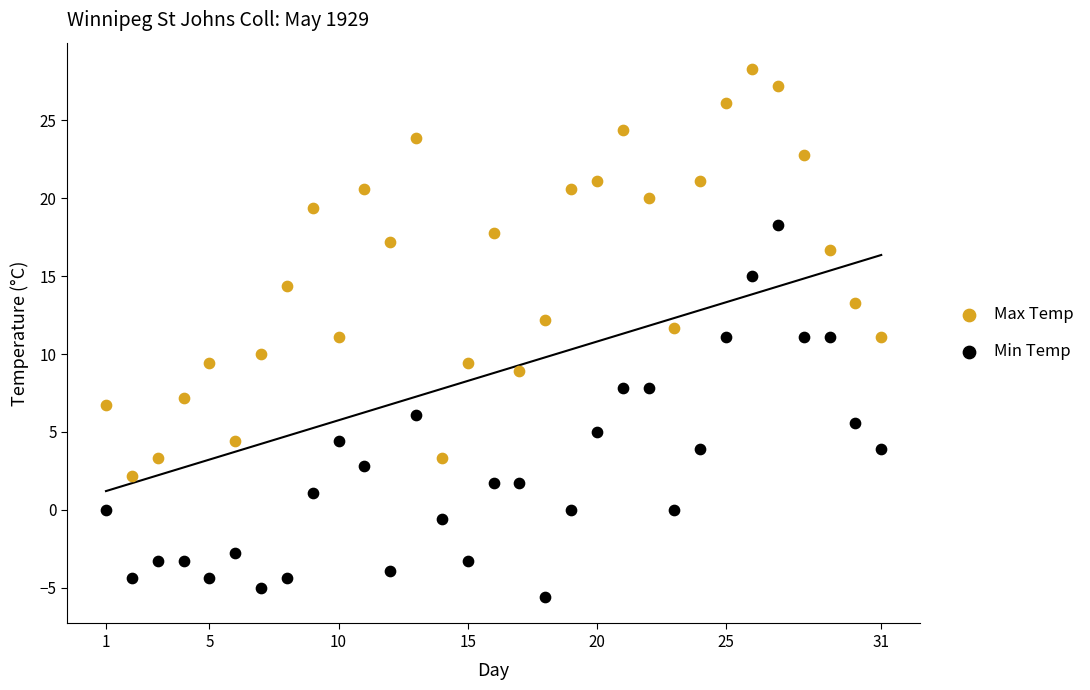

Which series has the widest spread of Y values?

Max Temp